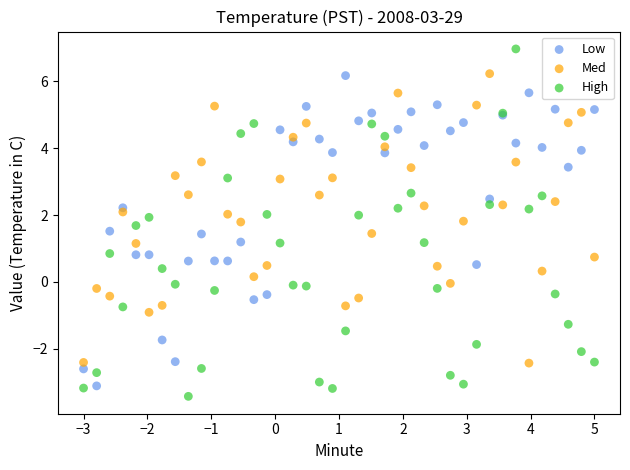

What is the X range (max minus min) for the scatter plot?

8.0